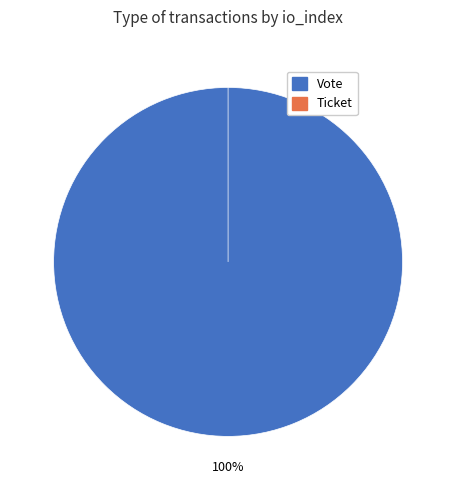

How many slices are in this pie chart?

2